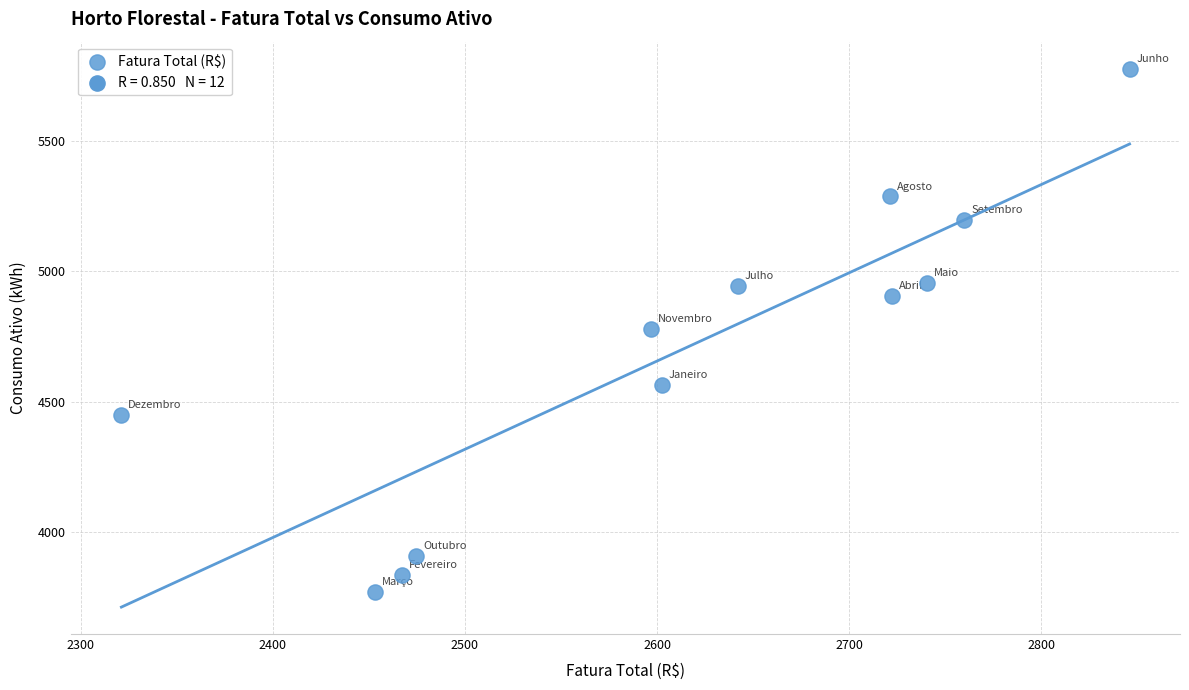

What is the range of Y values (max minus min)?

2007